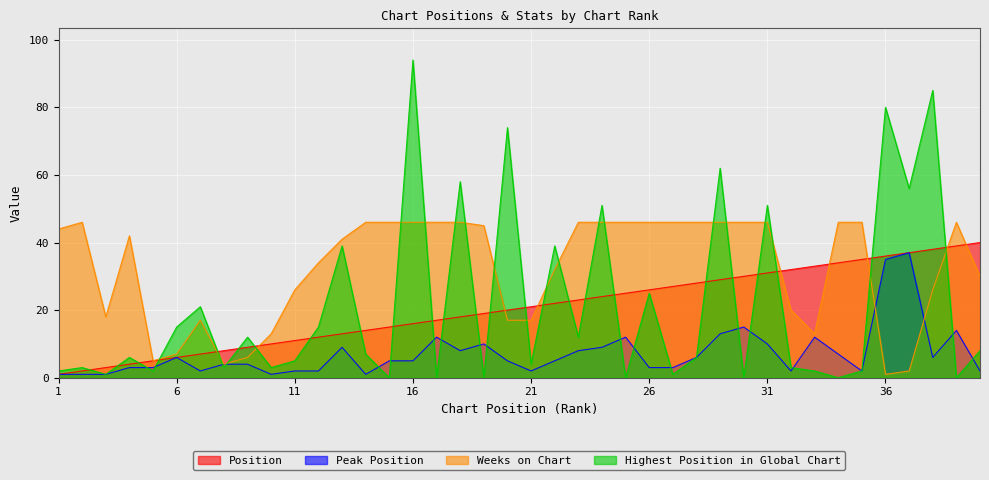

True or false: Position has a value of 32 at 32.

True